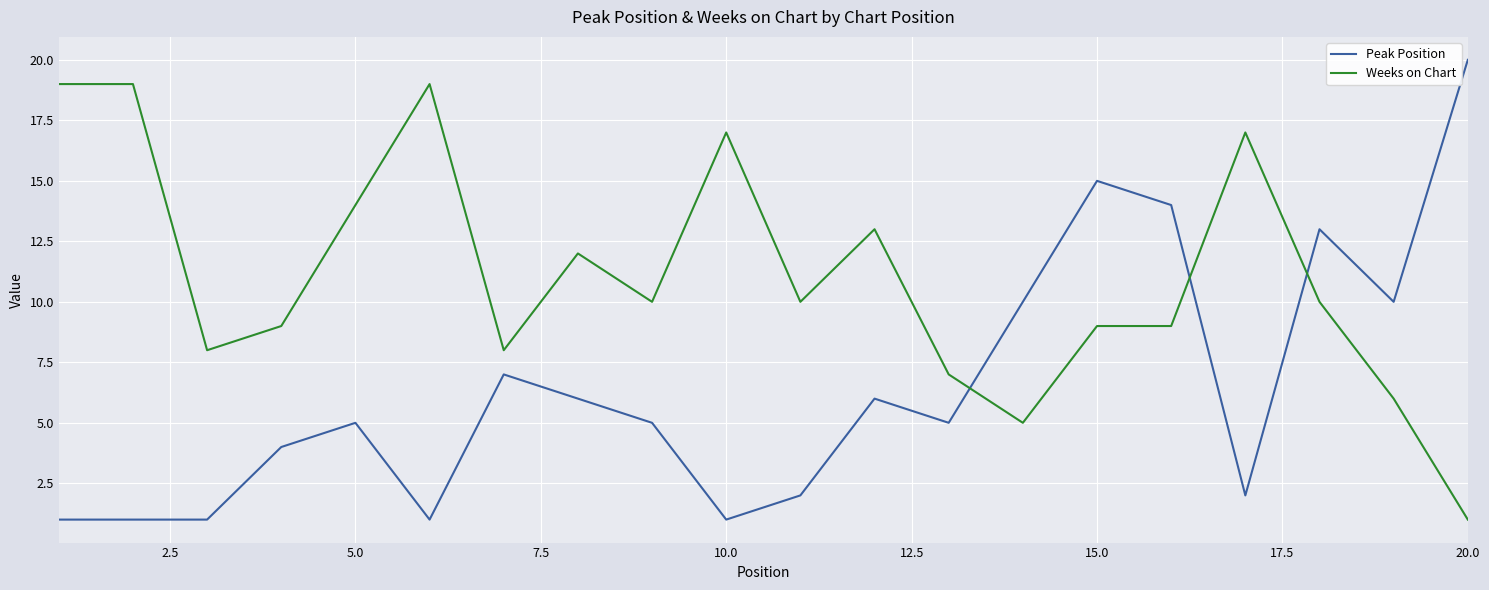

Reading left to right, transcribe all the data shown in this chart.

Peak Position: 1	1	1	4	5	1	7	6	5	1	2	6	5	10	15	14	2	13	10	20
Weeks on Chart: 19	19	8	9	14	19	8	12	10	17	10	13	7	5	9	9	17	10	6	1